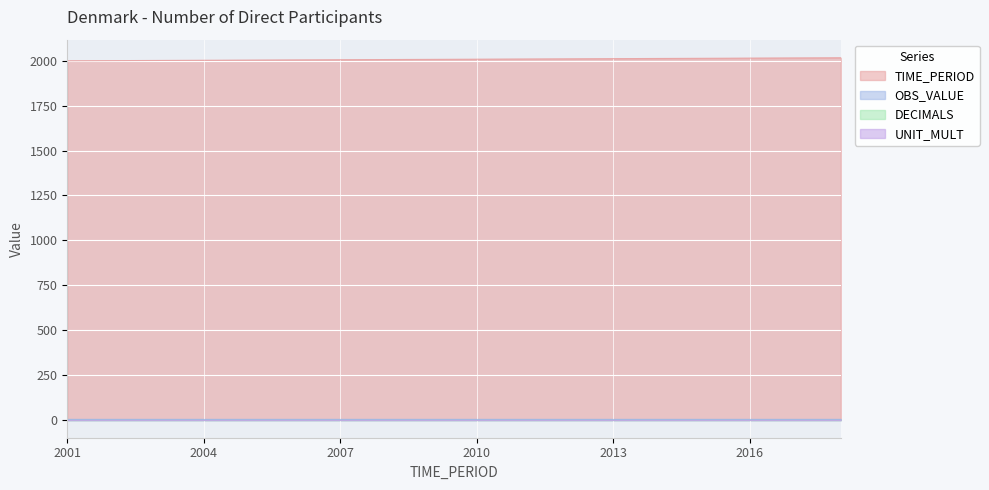

Is it true that UNIT_MULT equals 0 at 2011?

True